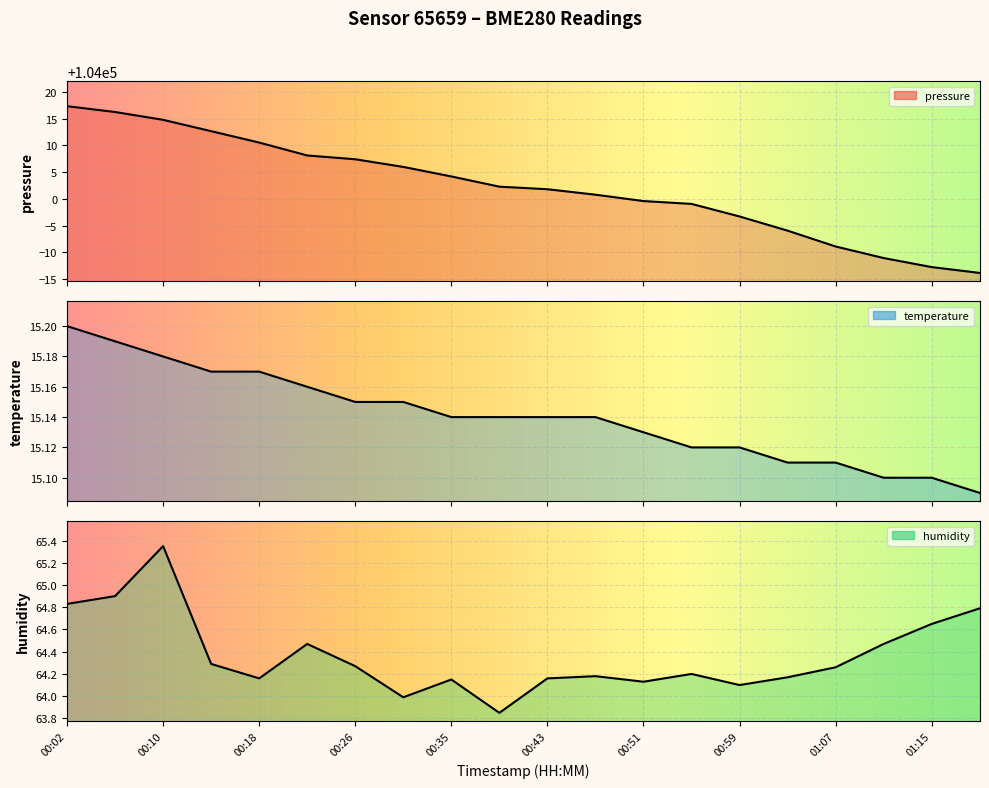

List the series in order of their peak value, lowest first.

temperature, humidity, pressure